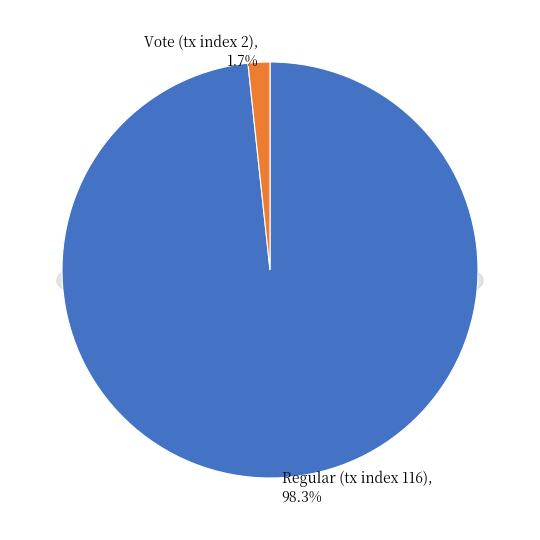

How many segments does this pie chart have?

2